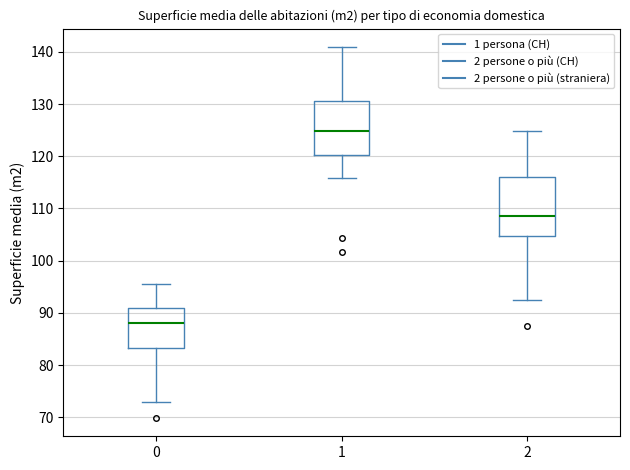

Reading left to right, read every box against the y-axis: the position of its median line, the range the box covers, and the ends of its whiskers. The values are not printed on the chart, so give them approximately, as read against the axis.

0: median 88, box 83 to 91, whiskers 73 to 96
1: median 125, box 120 to 131, whiskers 116 to 141
2: median 109, box 105 to 116, whiskers 92 to 125